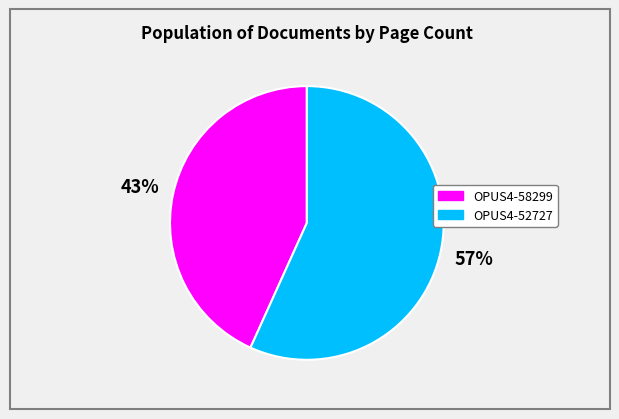

What is the majority slice?

OPUS4-52727